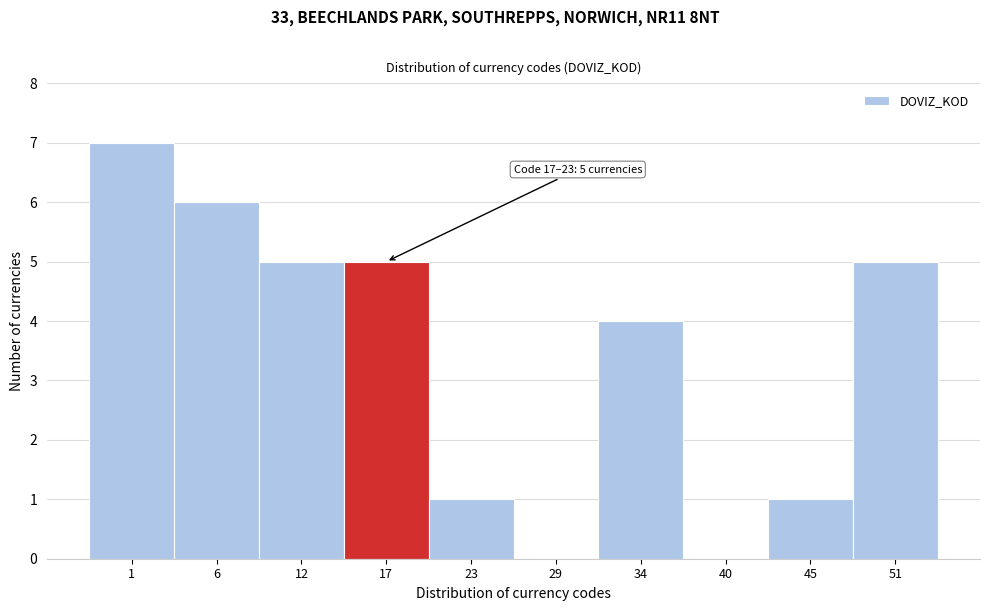

Reading left to right, what are all the values shown in this chart?

1=7	6=6	12=5	17=5	23=1	29=0	34=4	40=0	45=1	51=5